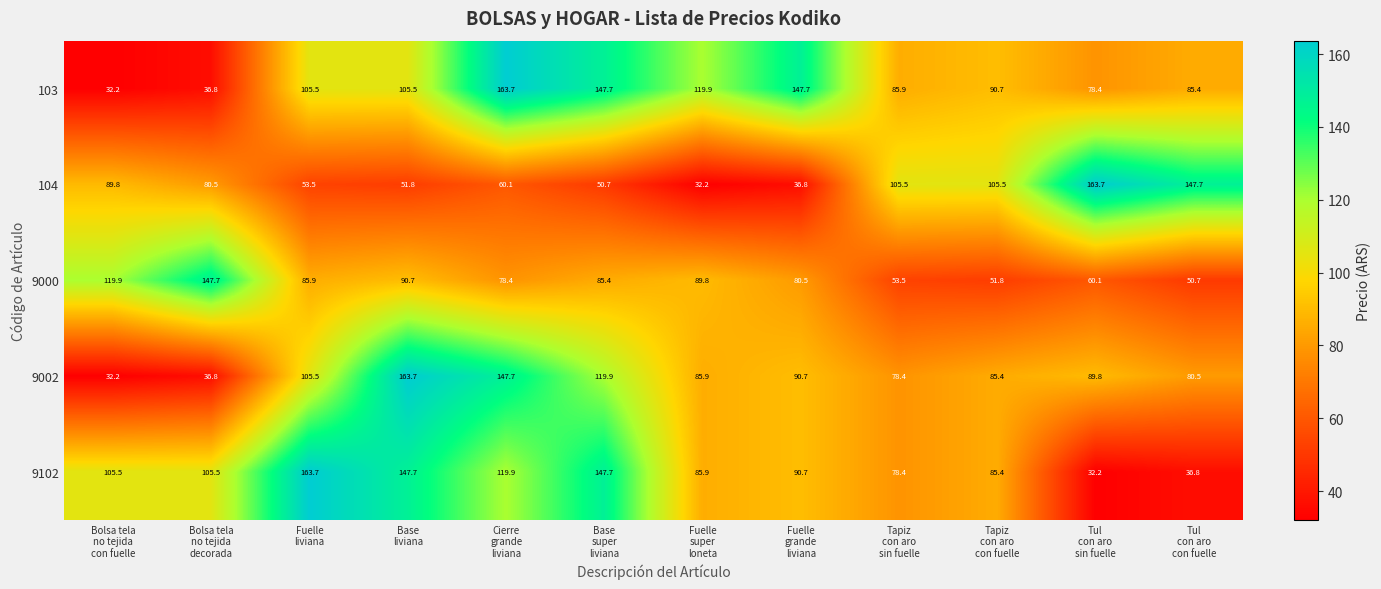

At how many categories does at least one series exceed 158?

4